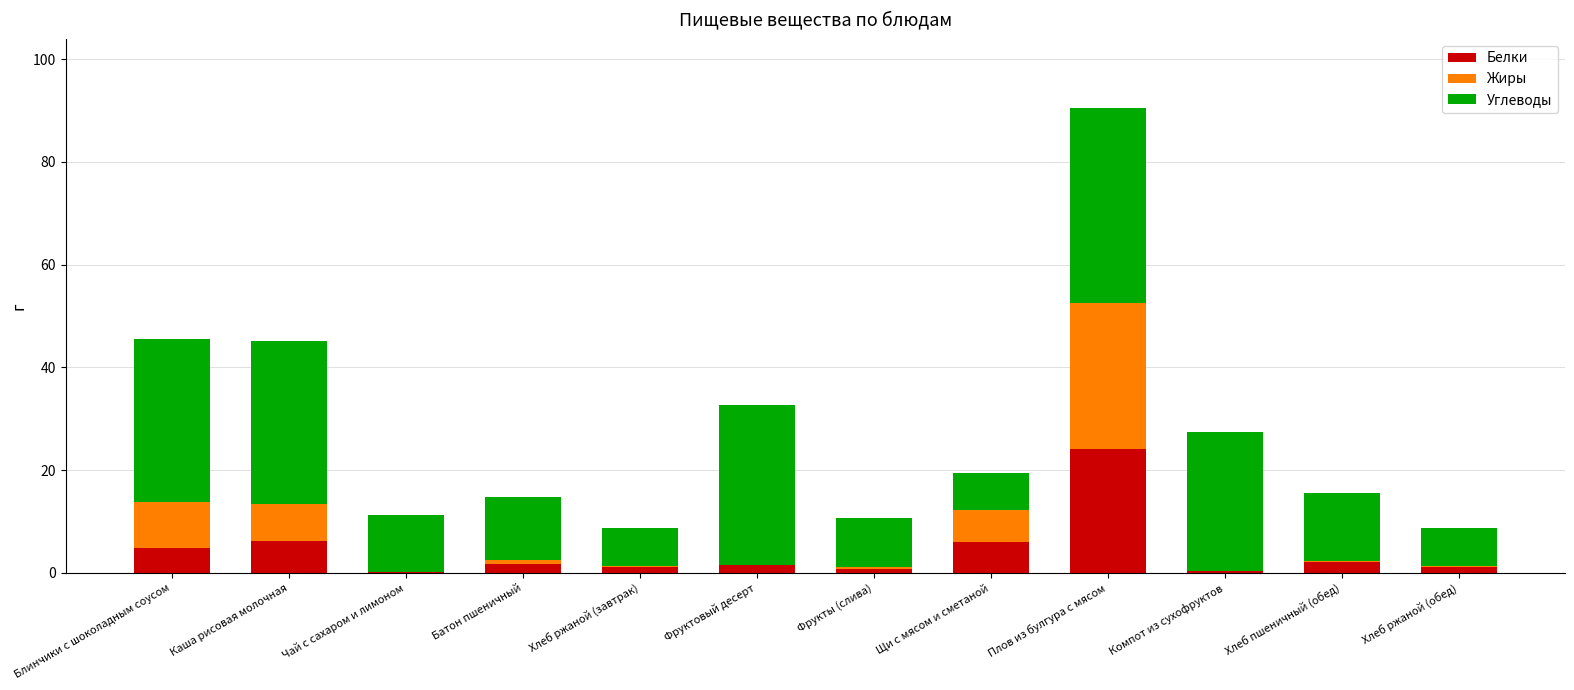

The Белки series shows 1.1 at Хлеб ржаной (завтрак). True or false?

True